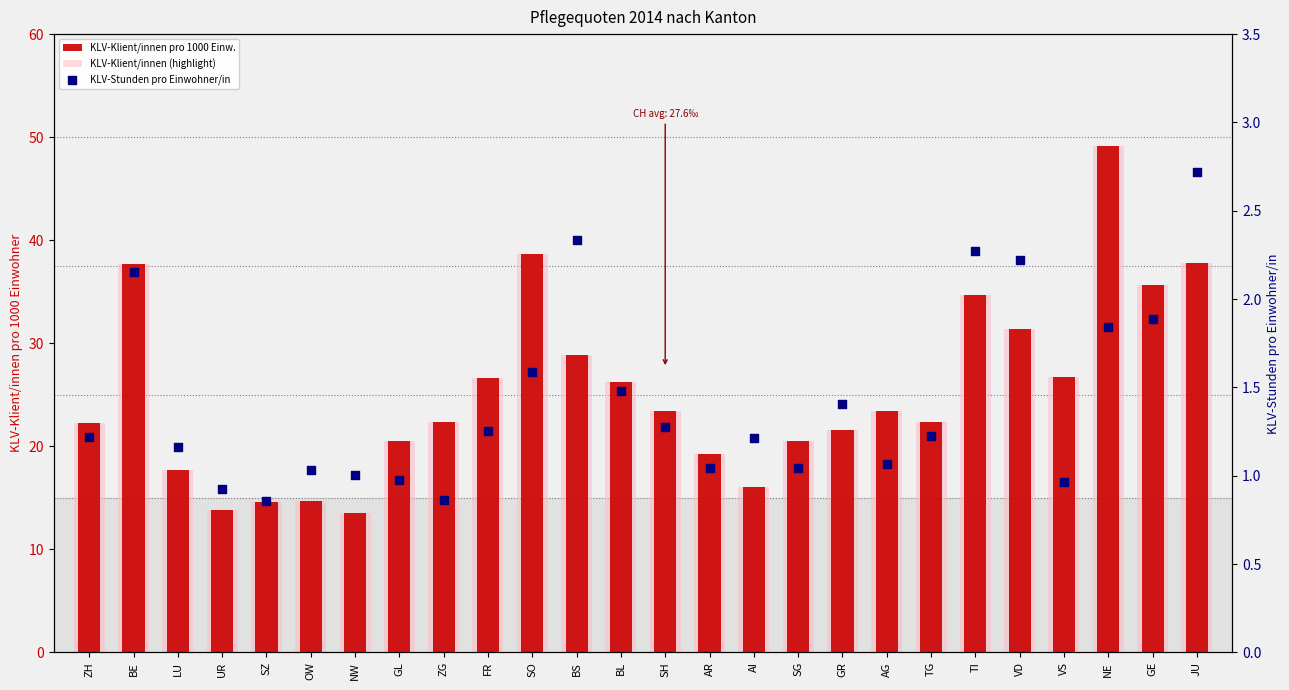

What are all the series names shown in the legend?

KLV-Klient/innen pro 1000 Einw., KLV-Klient/innen (highlight), KLV-Stunden pro Einwohner/in